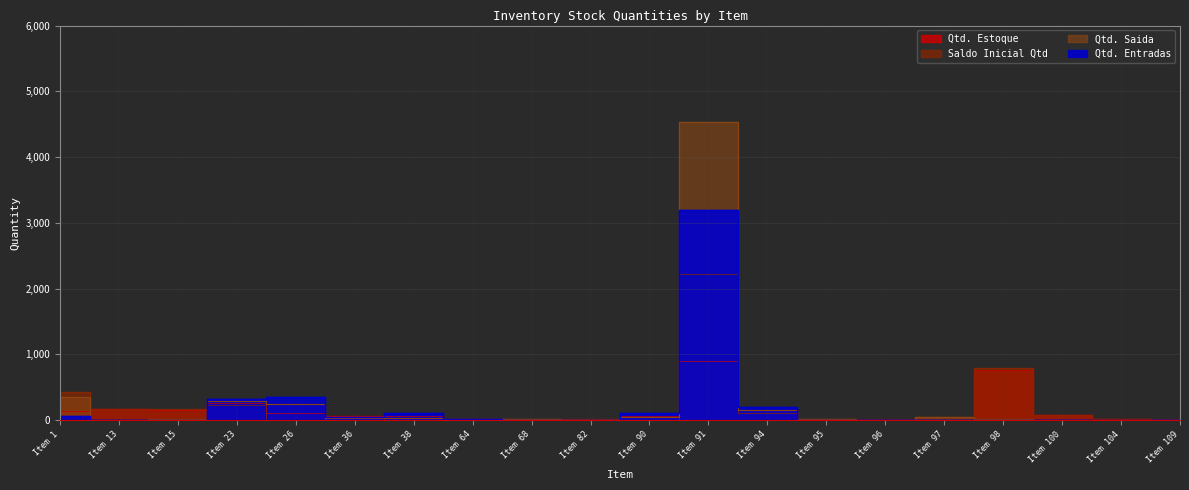

At which category does Qtd. Saida reach its first local peak?

Item 23